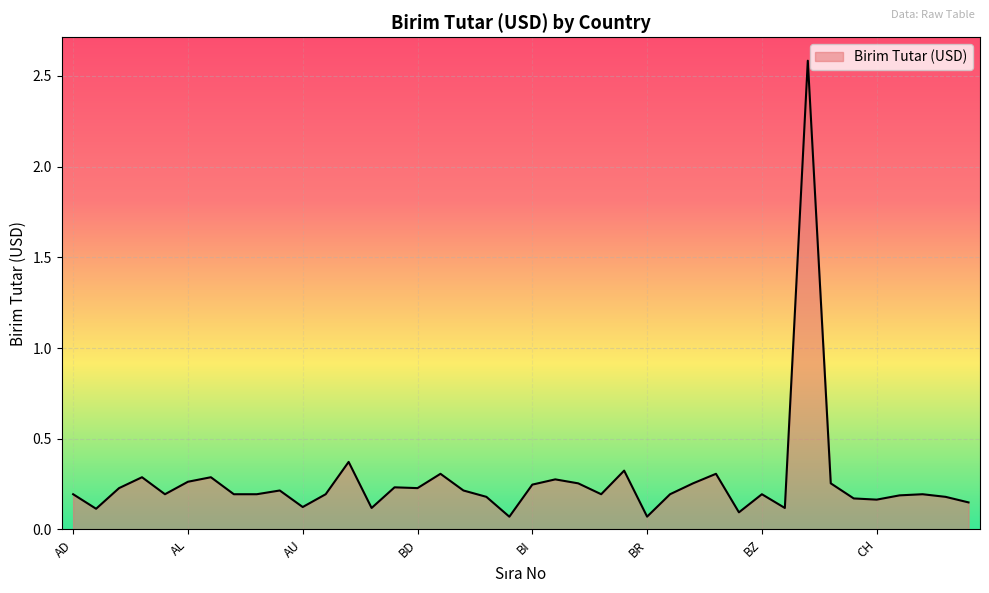

What is the difference between the maximum and minimum values?

2.5